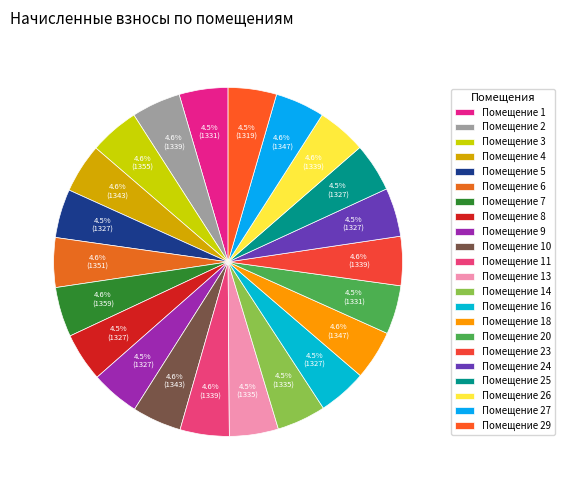

Is there a majority slice in this chart?

No